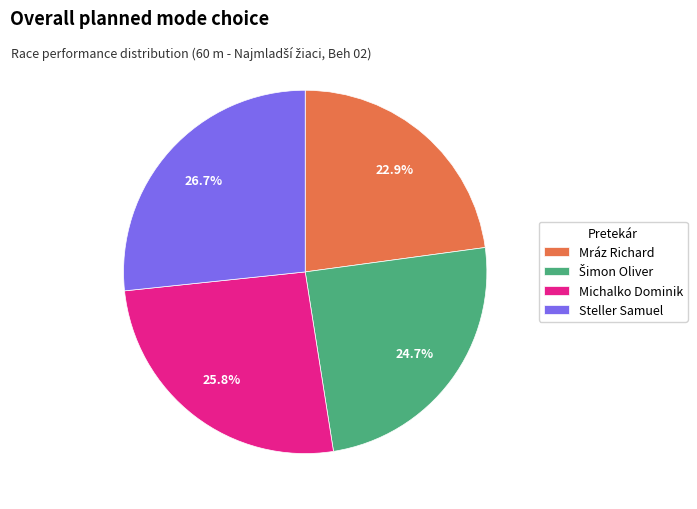

Is Steller Samuel the majority of the pie?

No